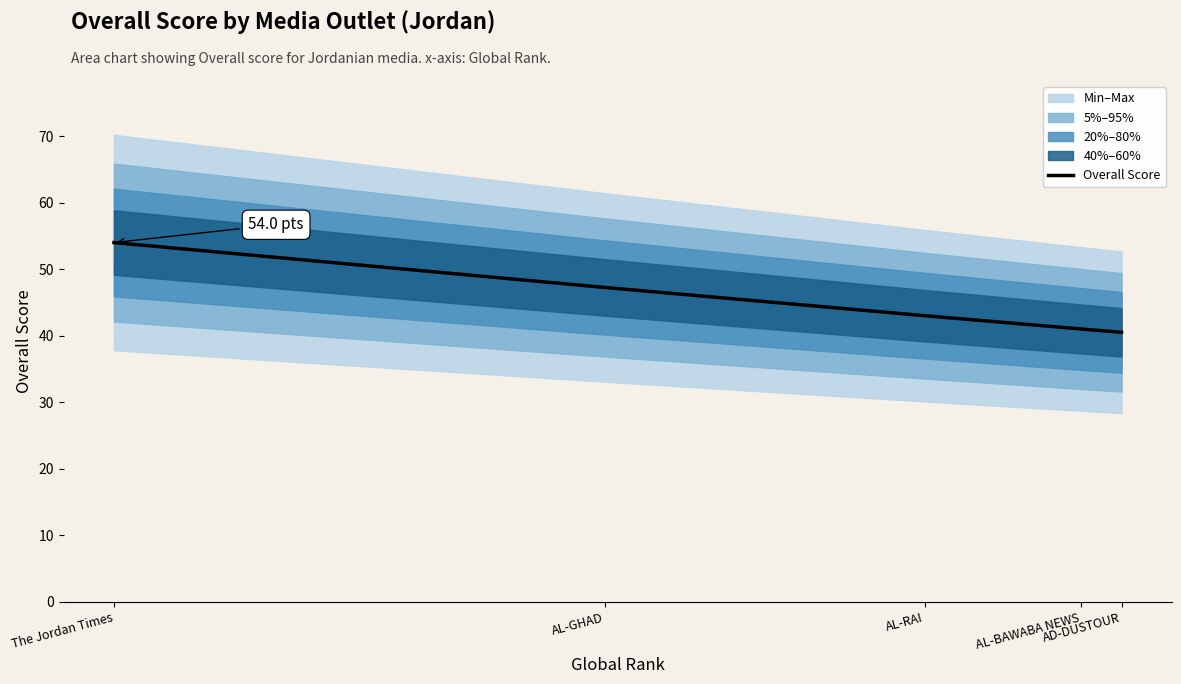

What is the label of the 1st point from the right?

AD-DUSTOUR